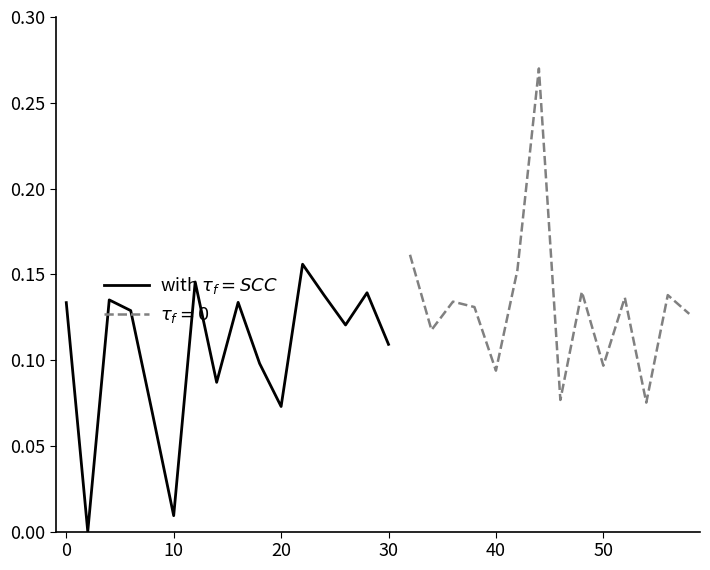

How many points are lower than both their immediate neighbors (excluding endpoints)?

5